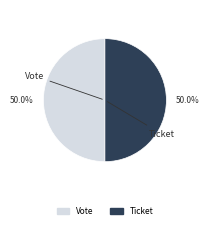

What percentage is the Vote slice, to the nearest percent?

50%